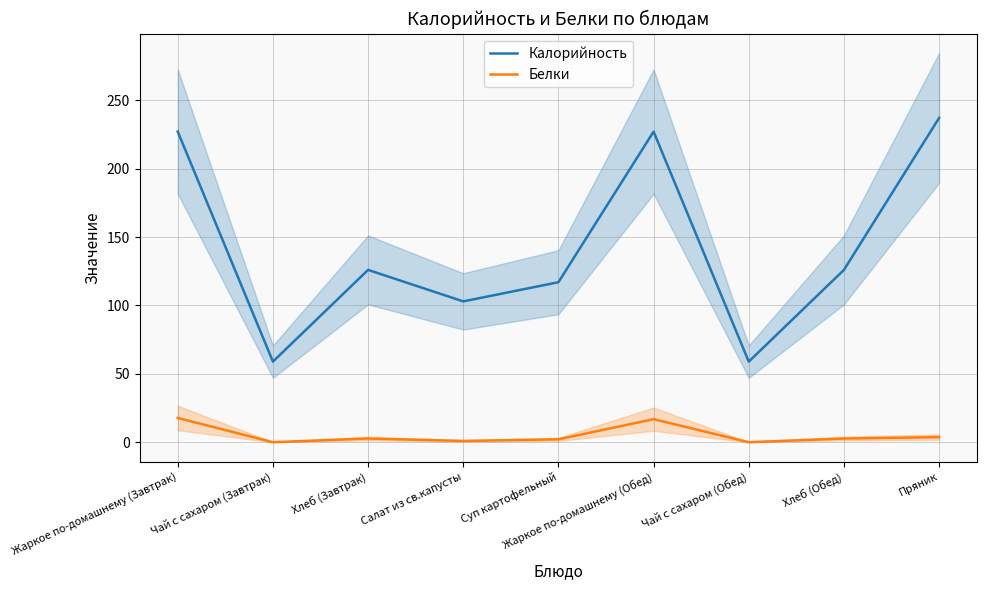

What is the difference between the Белки values at Хлеб (Завтрак) and Суп картофельный?

0.6